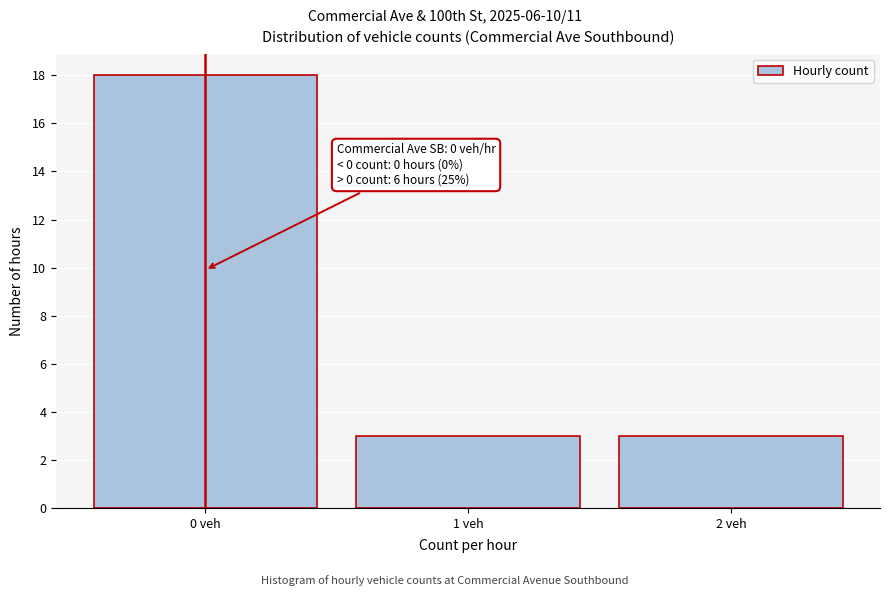

Which range on the x-axis has the tallest bar?

-0.5 to 0.5